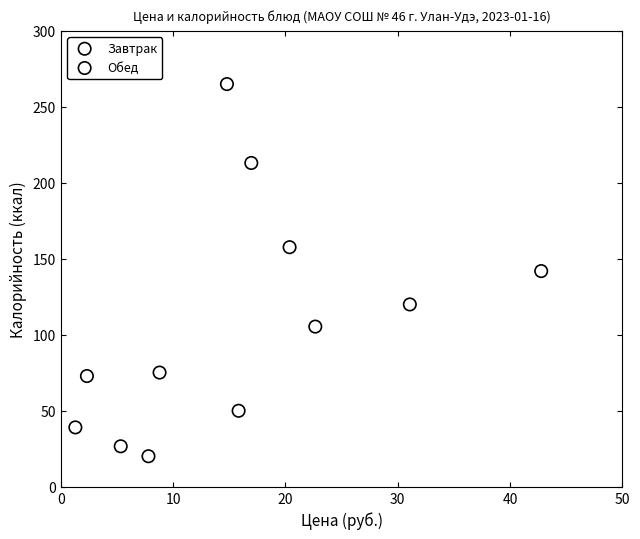

Which series contains the highest Y value?

Обед